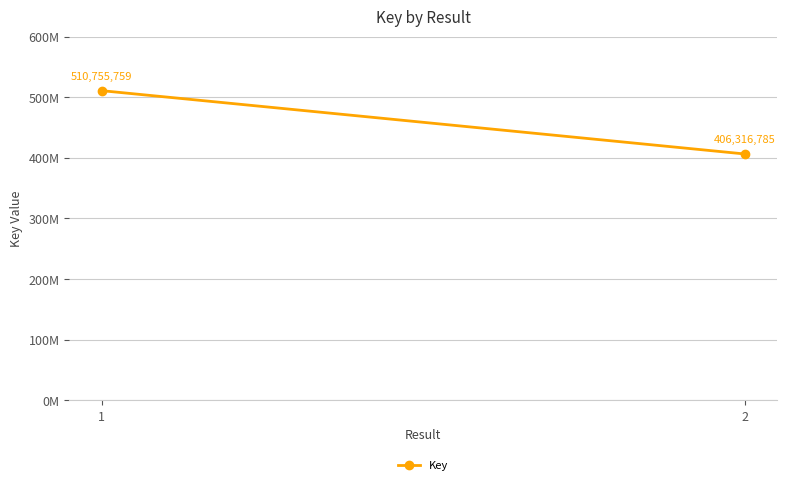

What is the minimum value shown in the chart?

406316785